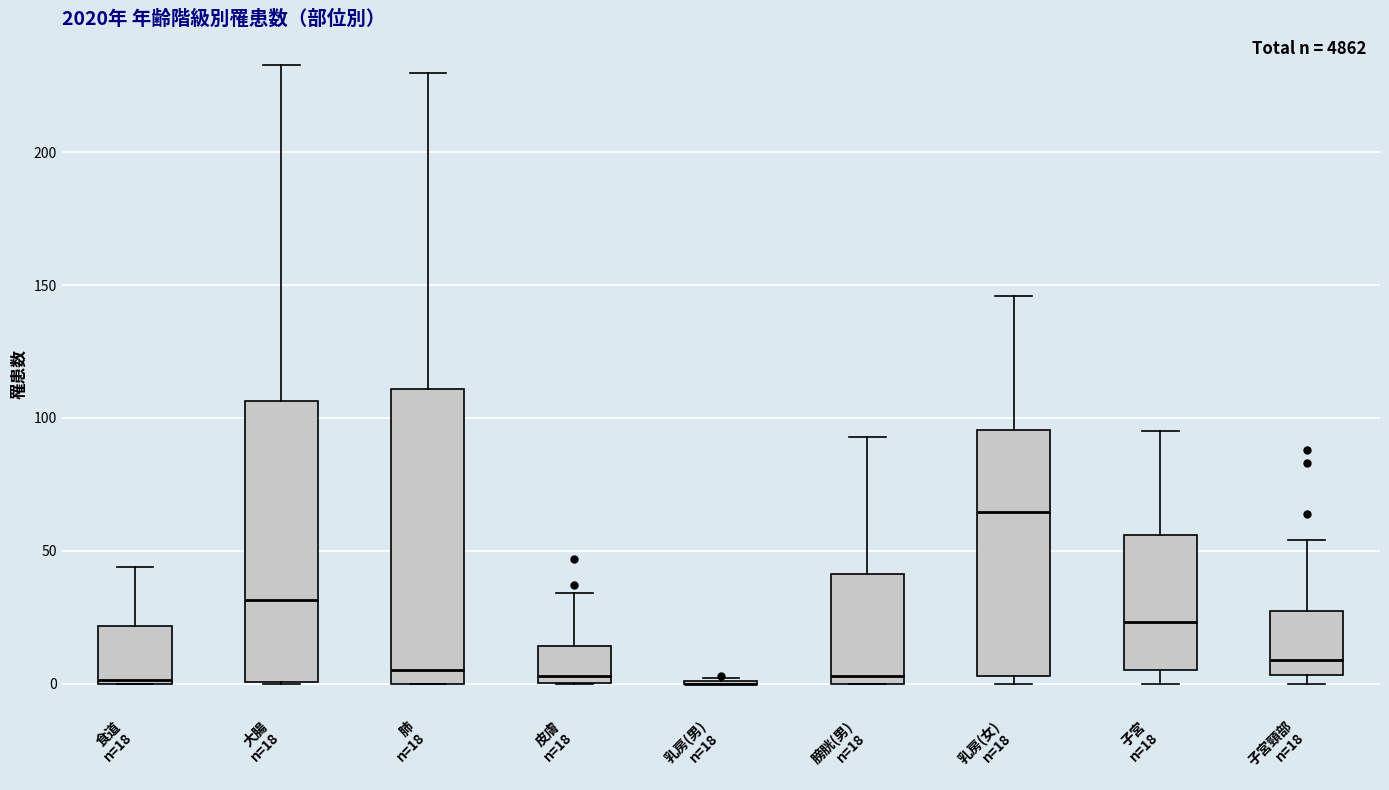

Where is the upper edge of the box for 食道 n=18 on the y-axis? The values are not printed on the chart, so give them approximately, as read against the axis.

20